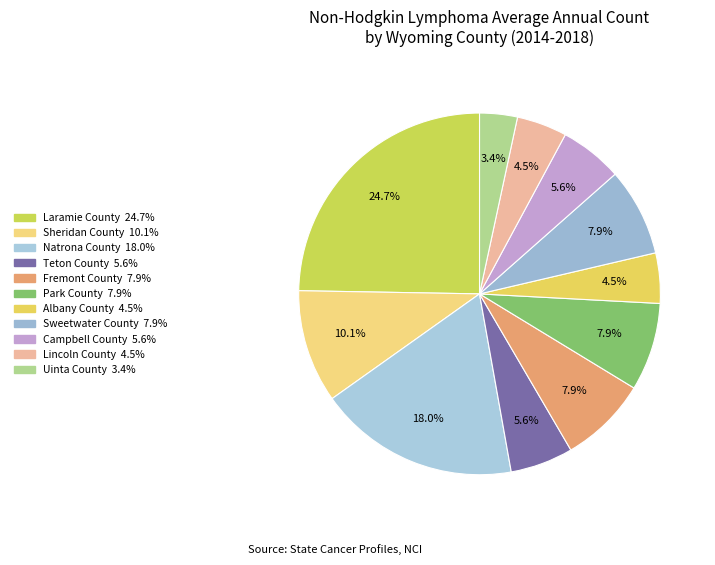

Is Fremont County the majority of the pie?

No